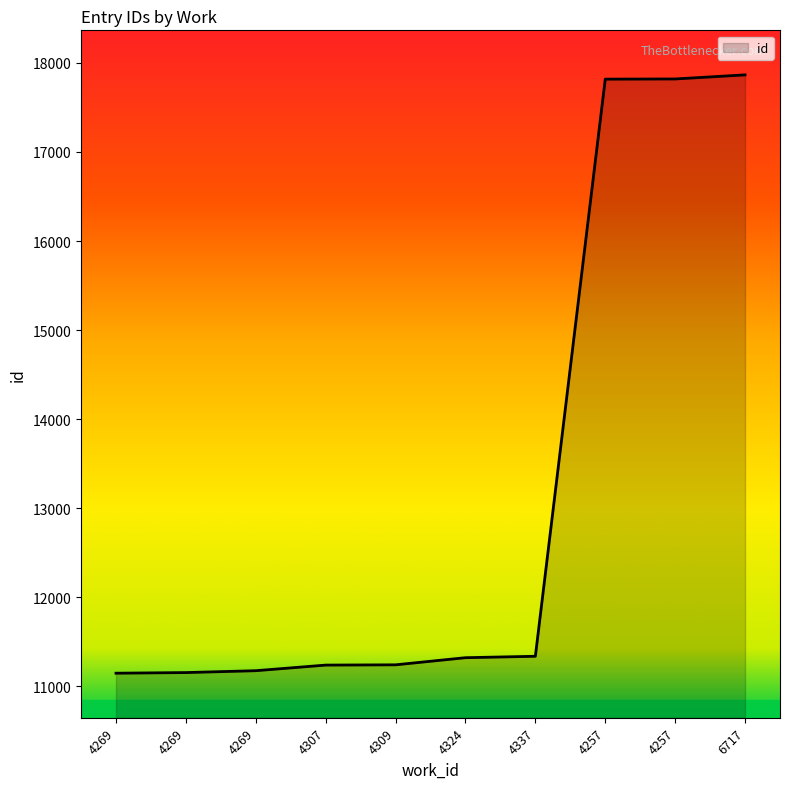

Does the chart have visible grid lines?

No